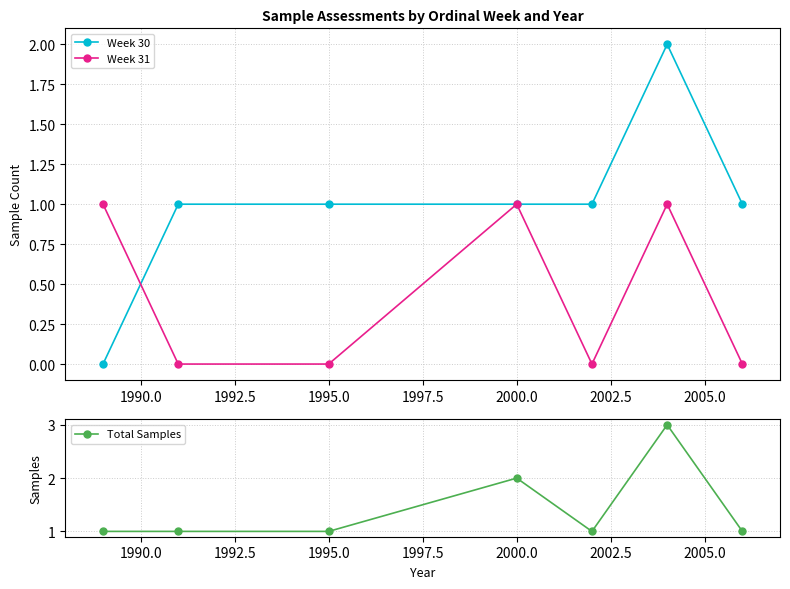

What is the difference between the maximum and minimum values in the Total Samples series?

2